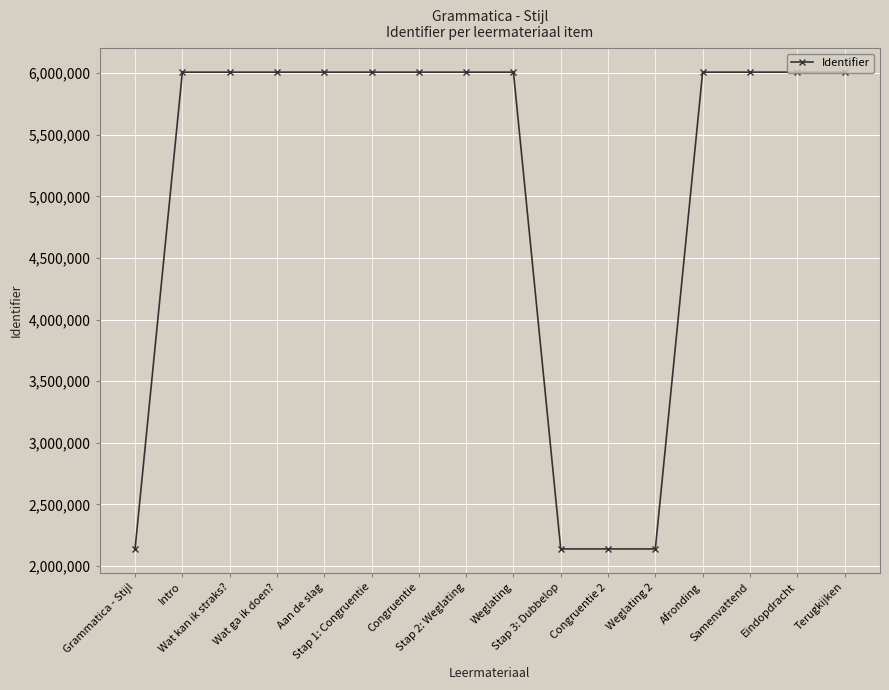

The value at Stap 1: Congruentie is 6008841. True or false?

True